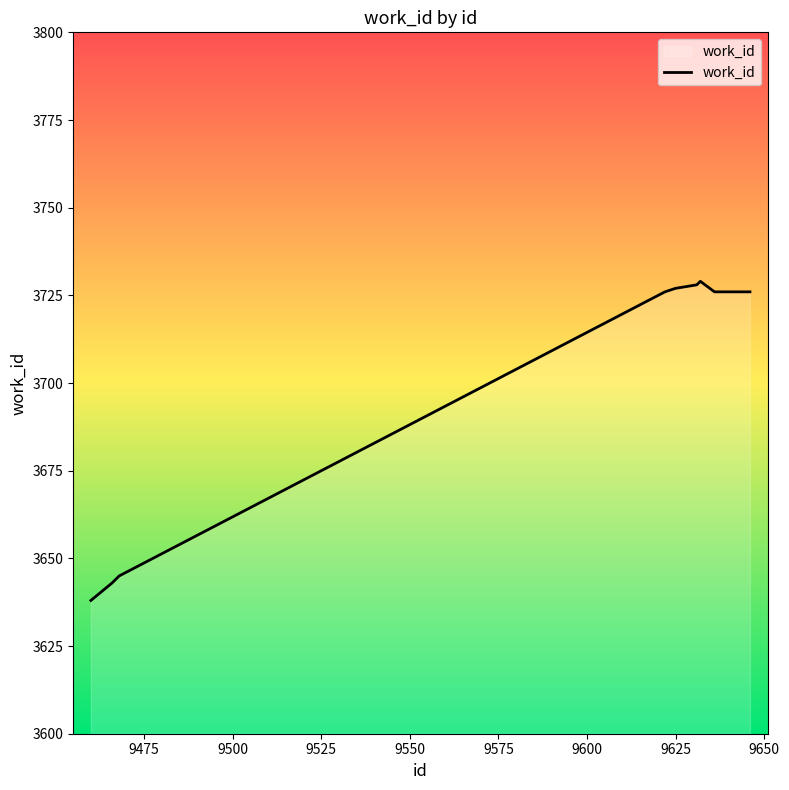

What is the difference between the maximum and minimum values?

91